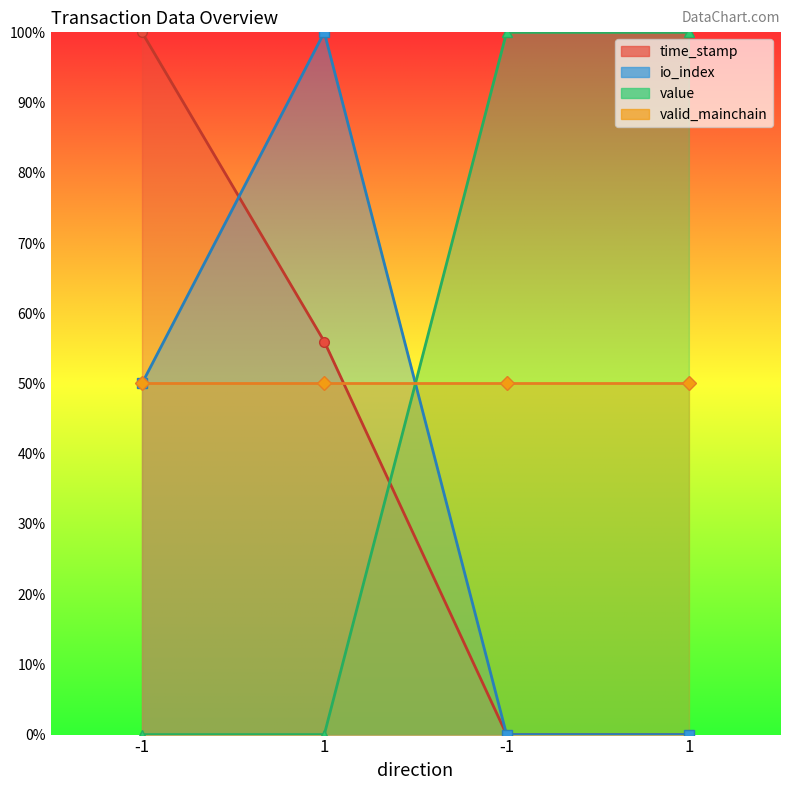

How many intersections are there between io_index and time_stamp?

2